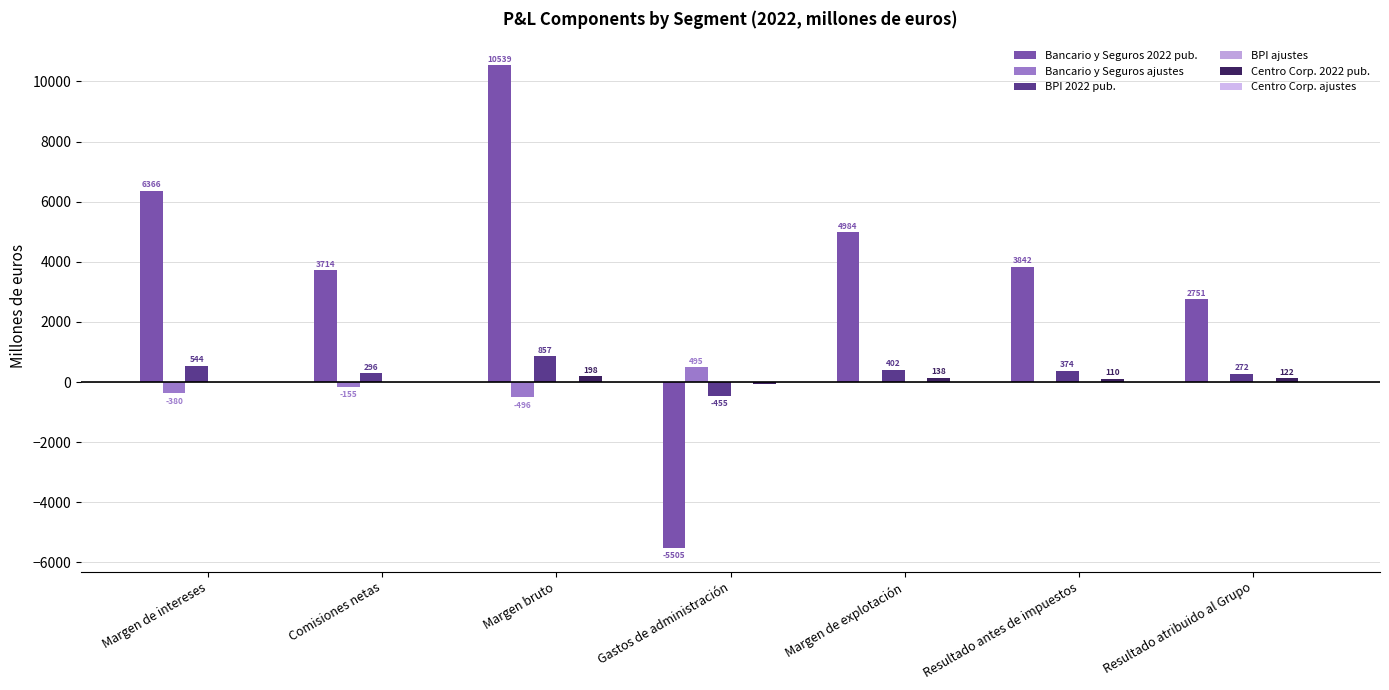

How many data points does each series have?

7